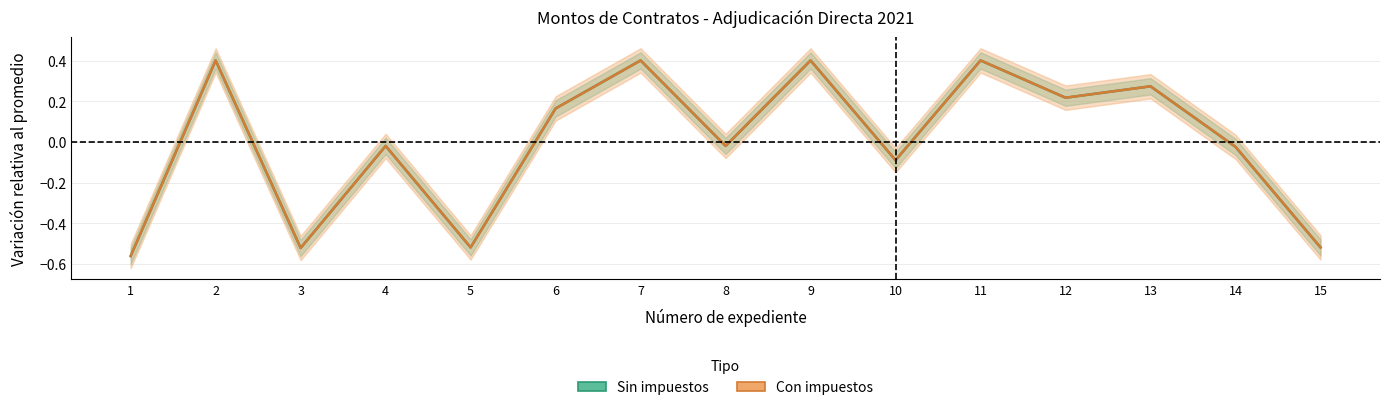

How many times do Sin impuestos and Con impuestos cross each other?

9